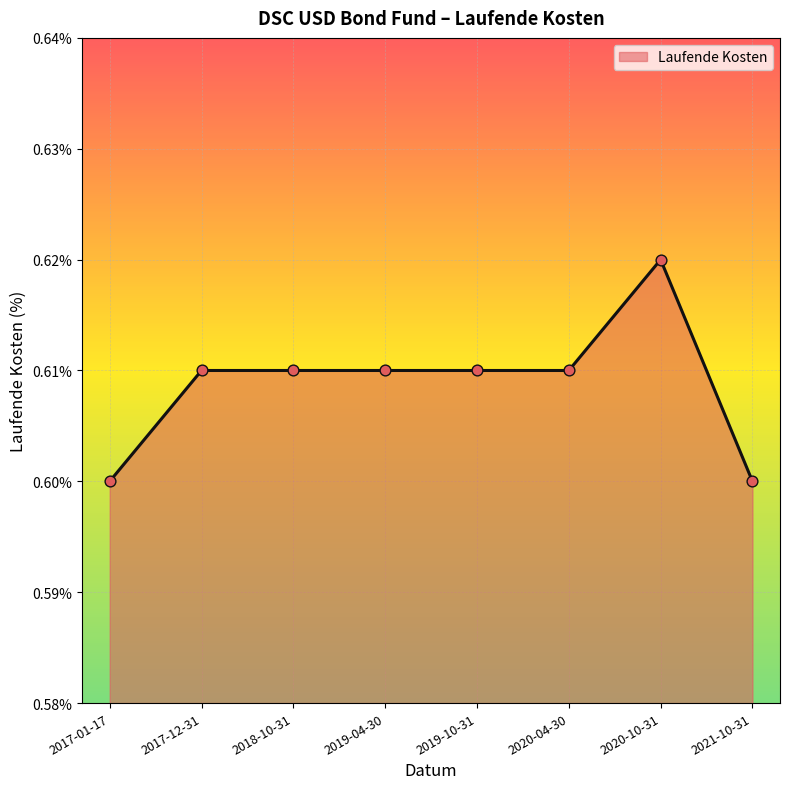

Which has a higher value, 2017-12-31 or 2021-10-31?

2017-12-31